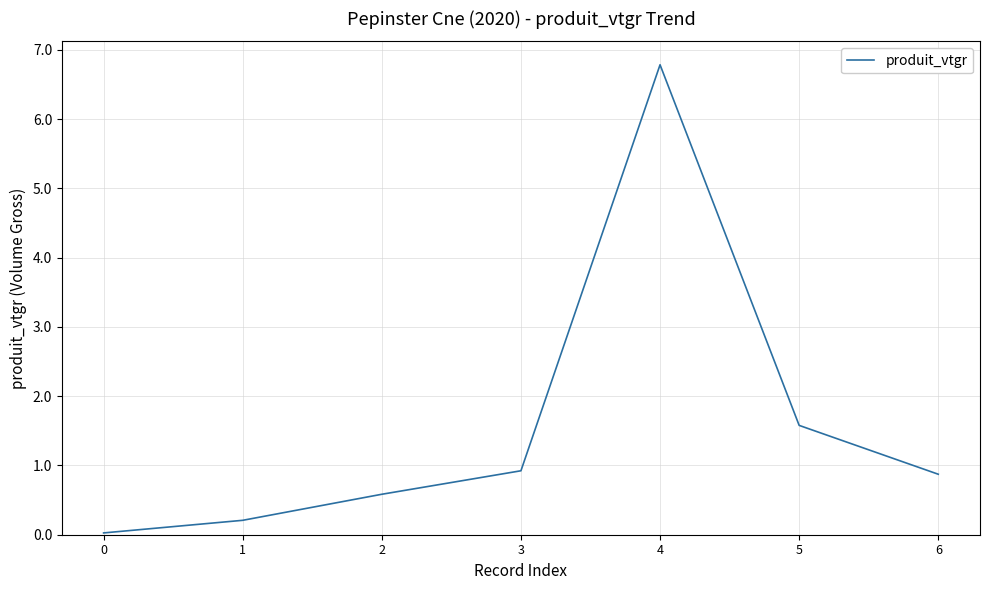

The value at 0 is 0.0. True or false?

True